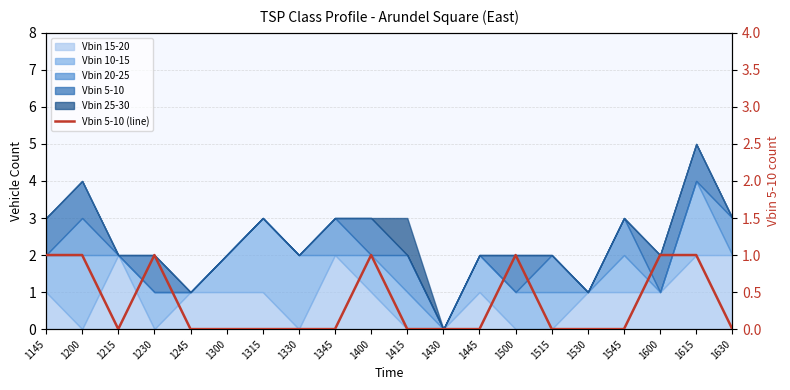

Reading left to right, extract all data points from this chart.

1	1	0	1	0	0	0	0	0	1	0	0	0	1	0	0	0	1	1	0